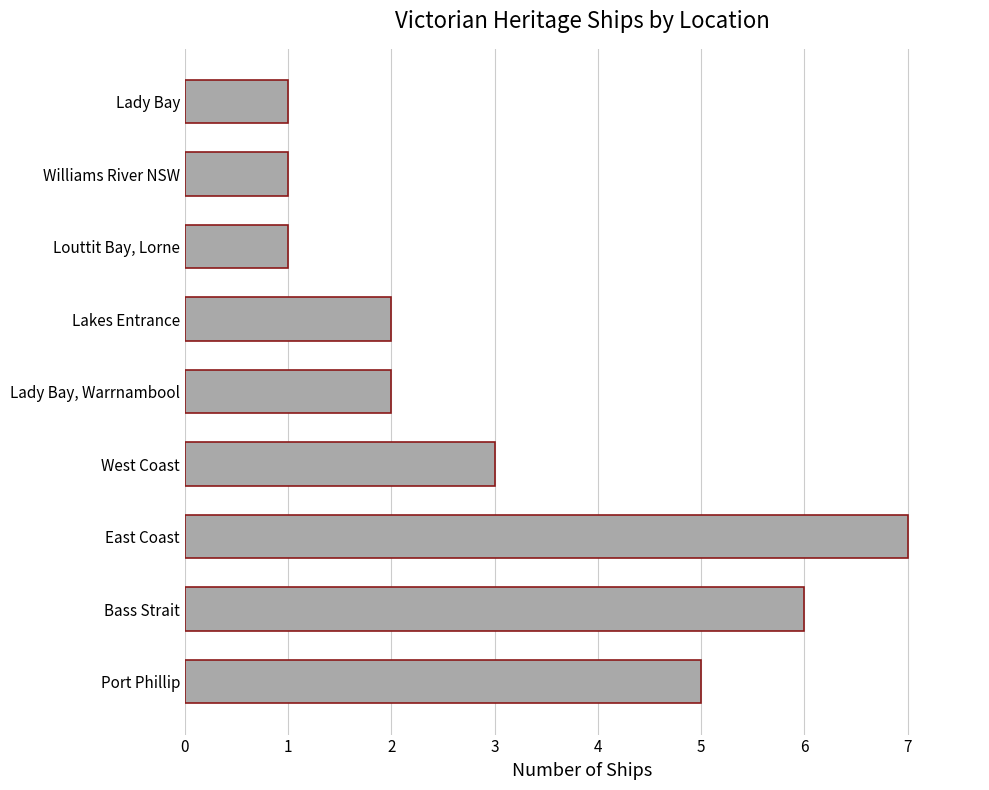

Reading bottom to top, extract all data points from this chart.

Port Phillip=5	Bass Strait=6	East Coast=7	West Coast=3	Lady Bay, Warrnambool=2	Lakes Entrance=2	Louttit Bay, Lorne=1	Williams River NSW=1	Lady Bay=1